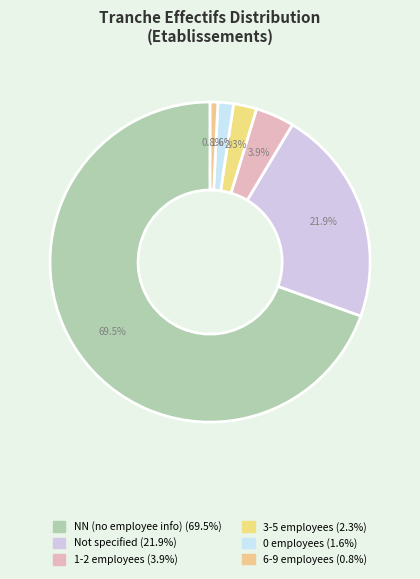

Count the number of slices in the pie.

6